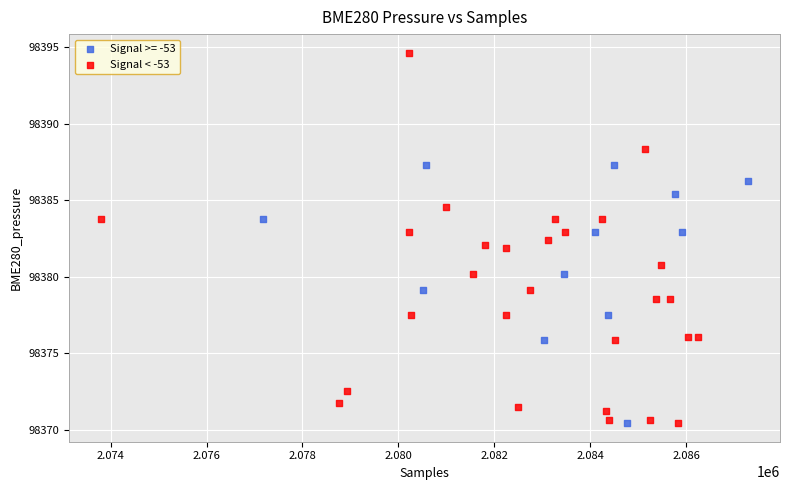

Which series has the widest spread of Y values?

Signal < -53